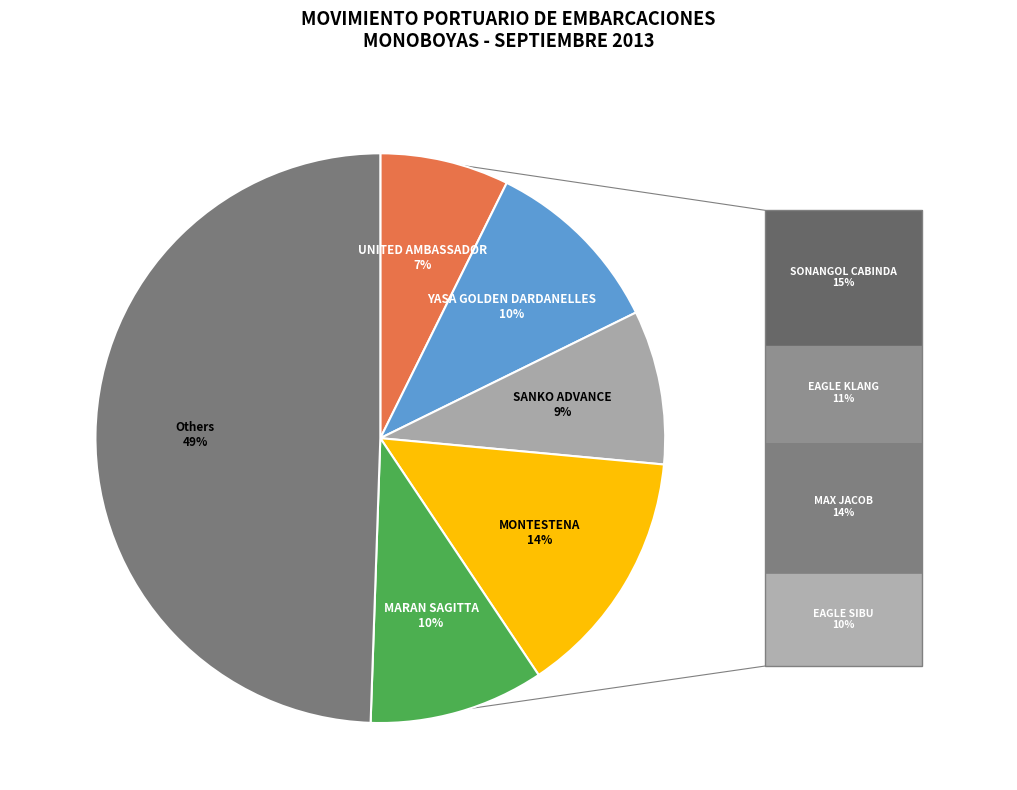

Is there a majority slice in this chart?

No